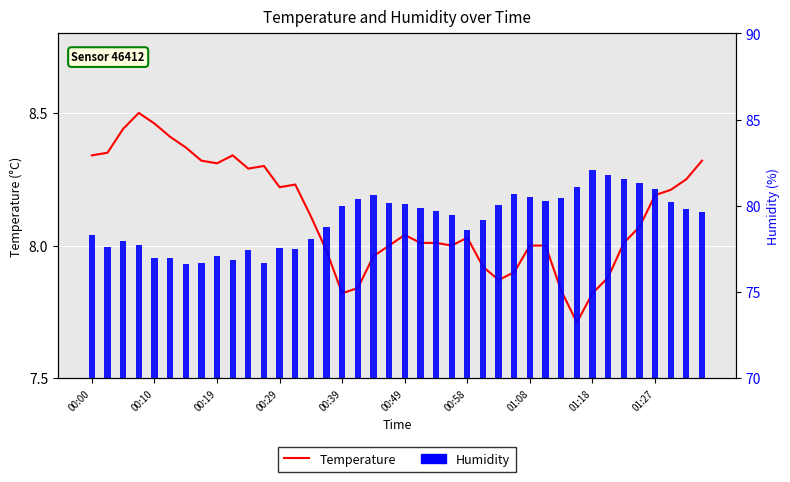

Which series changed the most between 14 and 19?

Humidity